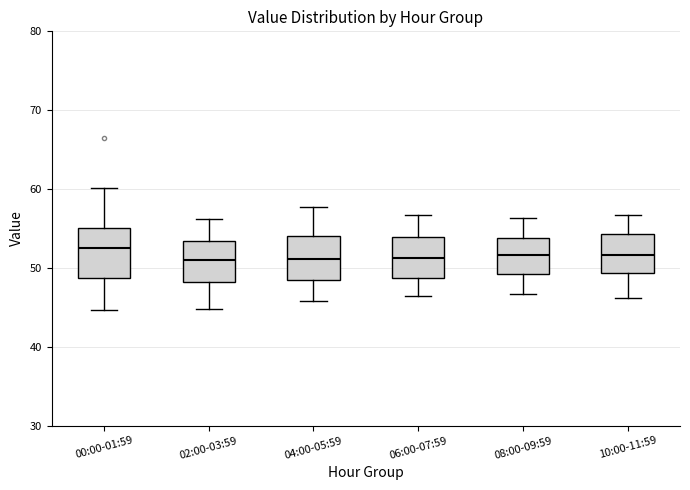

Reading left to right, read every box against the y-axis: the position of its median line, the range the box covers, and the ends of its whiskers. The values are not printed on the chart, so give them approximately, as read against the axis.

00:00-01:59: median 53, box 49 to 55, whiskers 45 to 60
02:00-03:59: median 51, box 48 to 53, whiskers 45 to 56
04:00-05:59: median 51, box 48 to 54, whiskers 46 to 58
06:00-07:59: median 51, box 49 to 54, whiskers 46 to 57
08:00-09:59: median 52, box 49 to 54, whiskers 47 to 56
10:00-11:59: median 52, box 49 to 54, whiskers 46 to 57